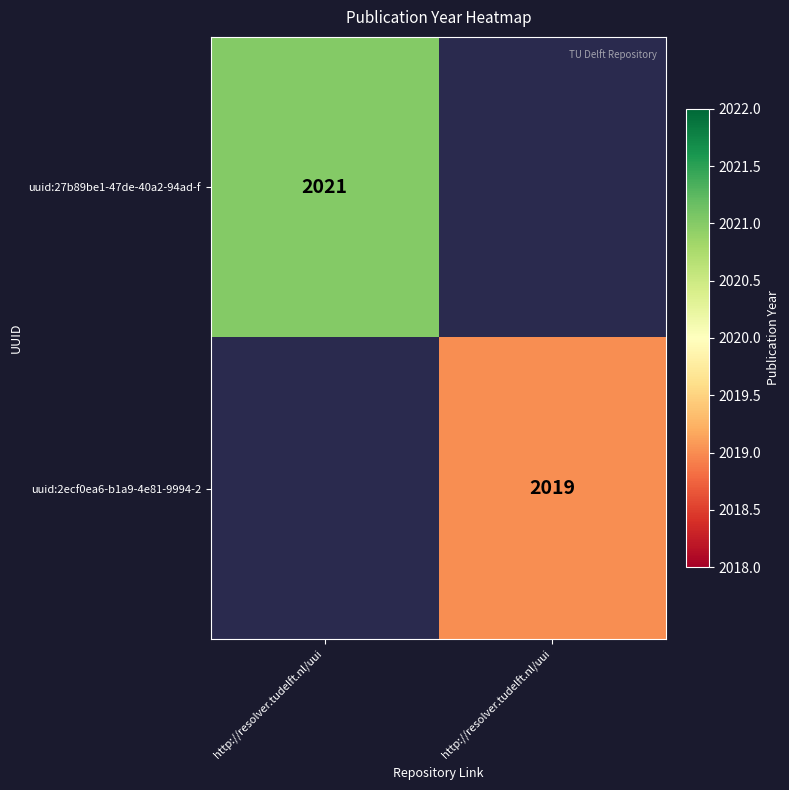

Rank the categories by uuid:27b89be1-47de-40a2-94ad-f value from lowest to highest.

http://resolver.tudelft.nl/uui, http://resolver.tudelft.nl/uui